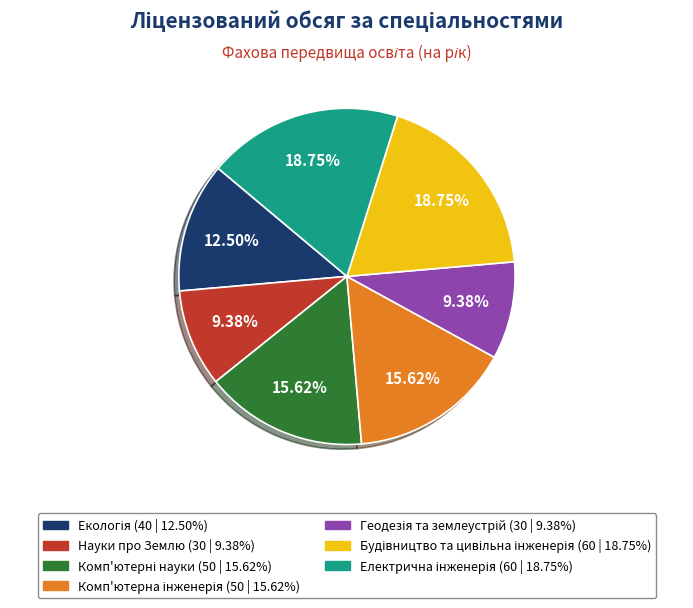

Does any single category account for the majority?

No